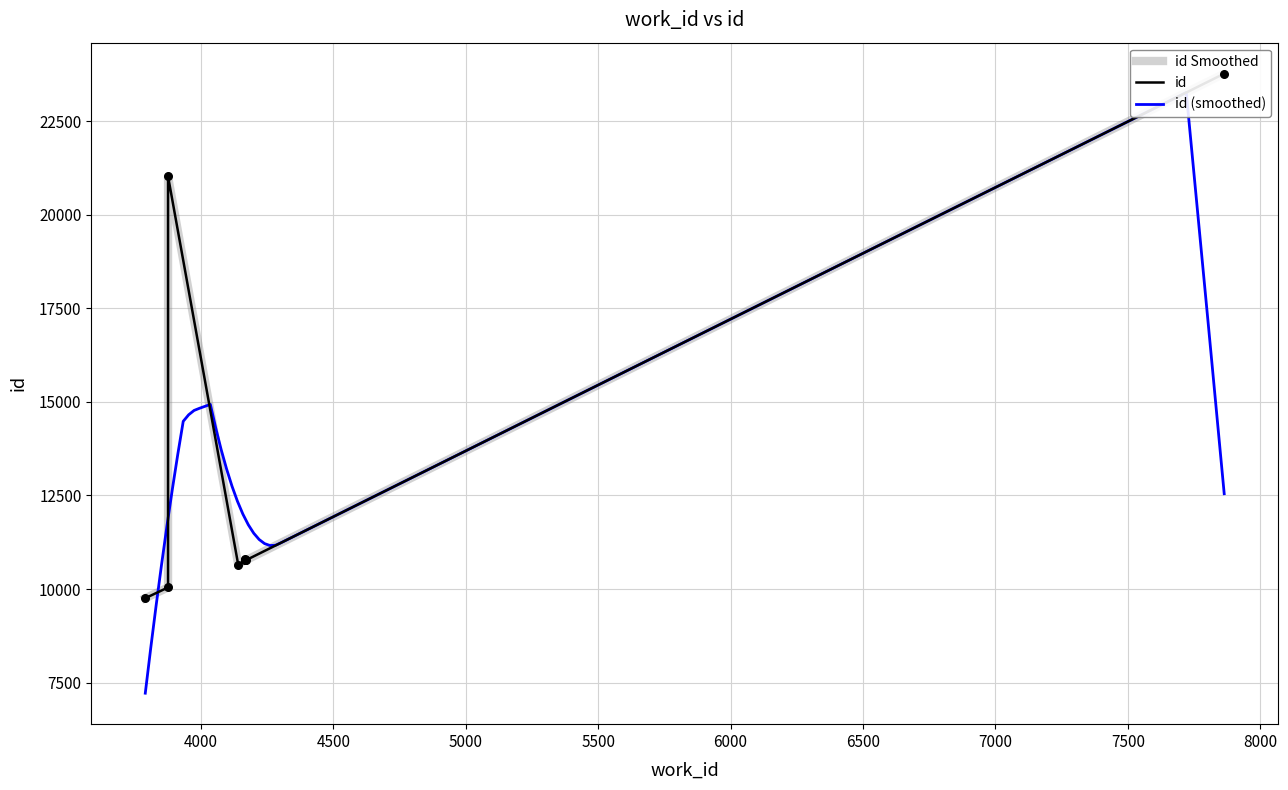

Approximately how many times larger is the value at 4167 compared to 4171?

1.0